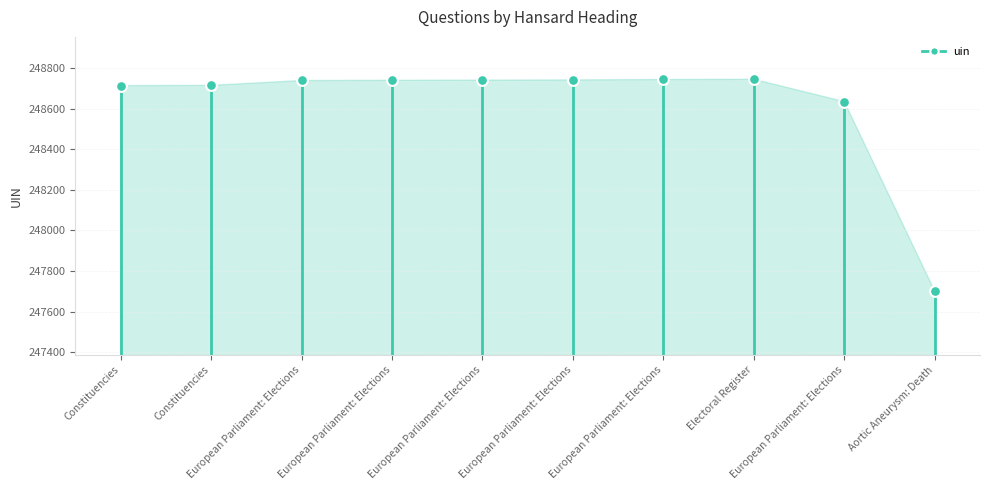

Between European Parliament: Elections and Electoral Register, which is larger?

Electoral Register